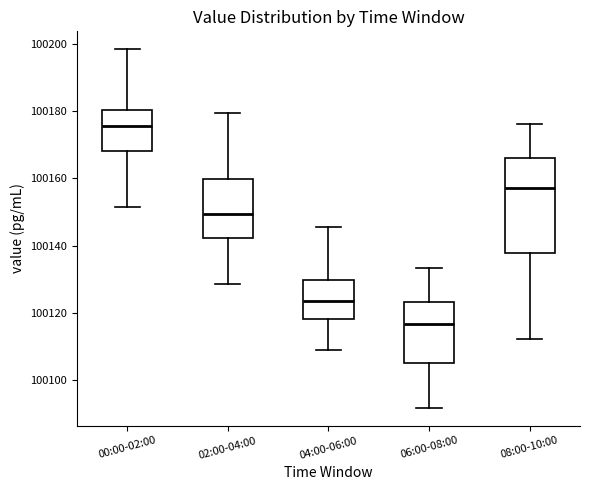

Reading left to right, transcribe this box plot: for each box, give where its median line is, the range the box spans, and where its two whiskers end, as read against the y-axis. The values are not printed on the chart, so give them approximately, as read against the axis.

00:00-02:00: median 100176, box 100168 to 100180, whiskers 100152 to 100198
02:00-04:00: median 100150, box 100142 to 100160, whiskers 100128 to 100180
04:00-06:00: median 100124, box 100118 to 100130, whiskers 100108 to 100146
06:00-08:00: median 100116, box 100106 to 100124, whiskers 100092 to 100134
08:00-10:00: median 100158, box 100138 to 100166, whiskers 100112 to 100176